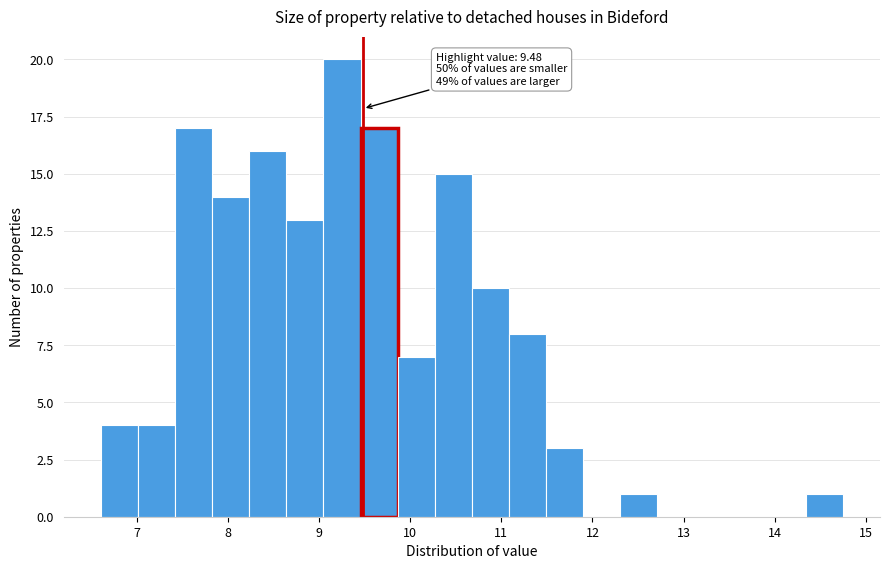

Which range on the x-axis has the tallest bar?

9.0 to 9.5